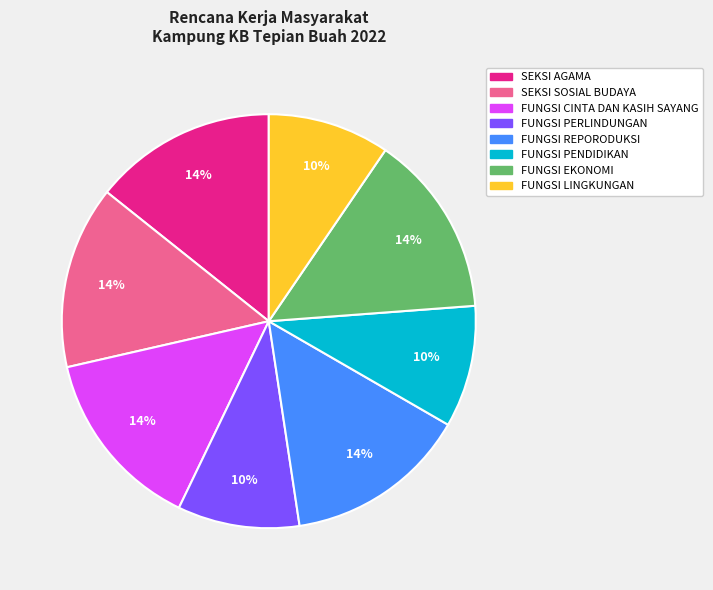

How many slices are in this pie chart?

8